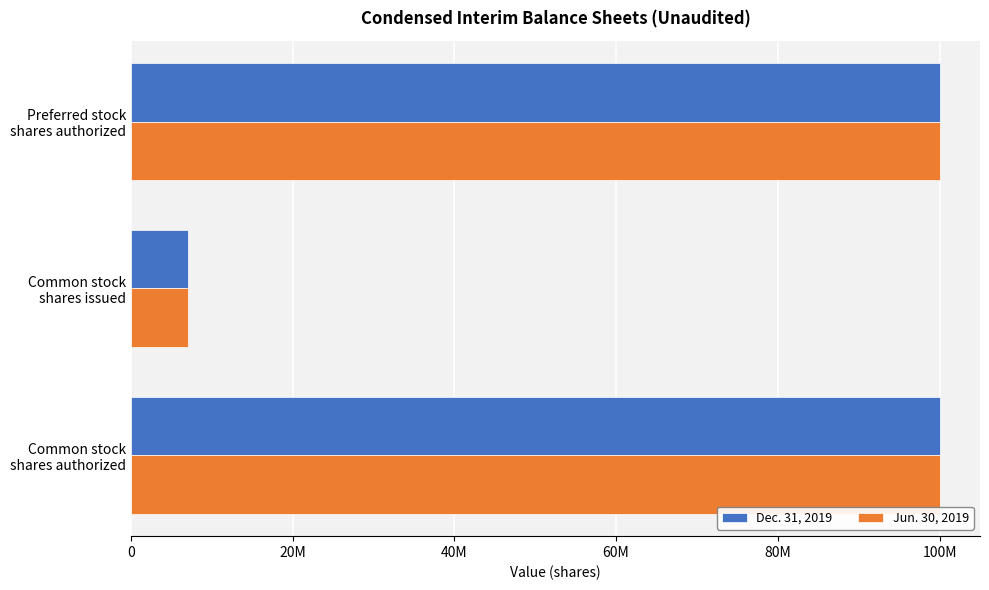

Which label corresponds to the smallest value in the chart?

Common stock
shares issued